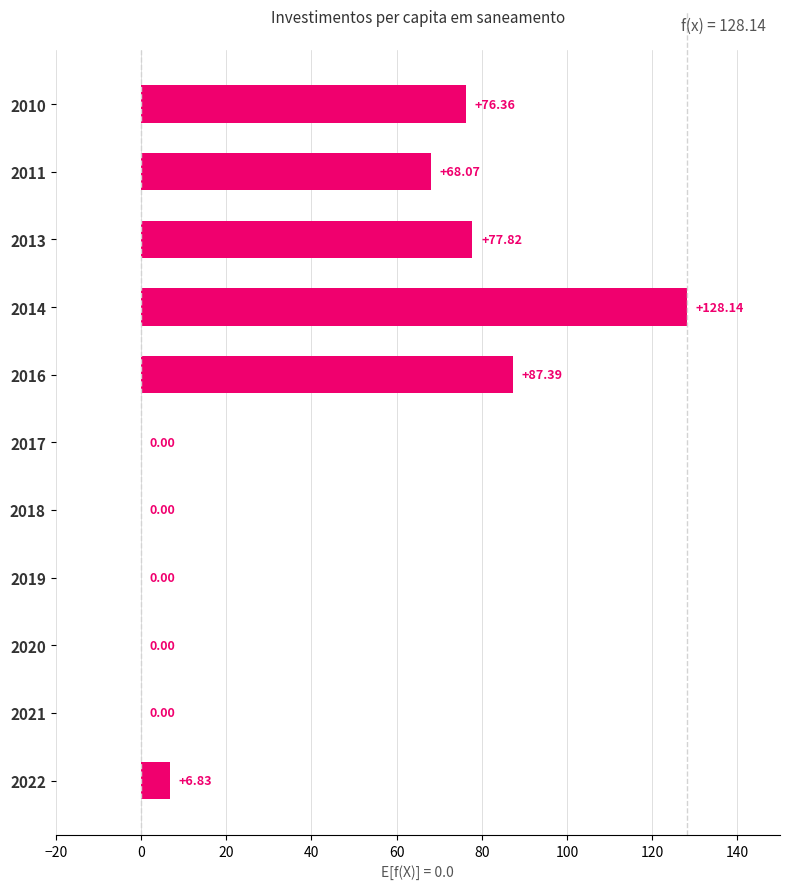

How many data points does each series have?

11